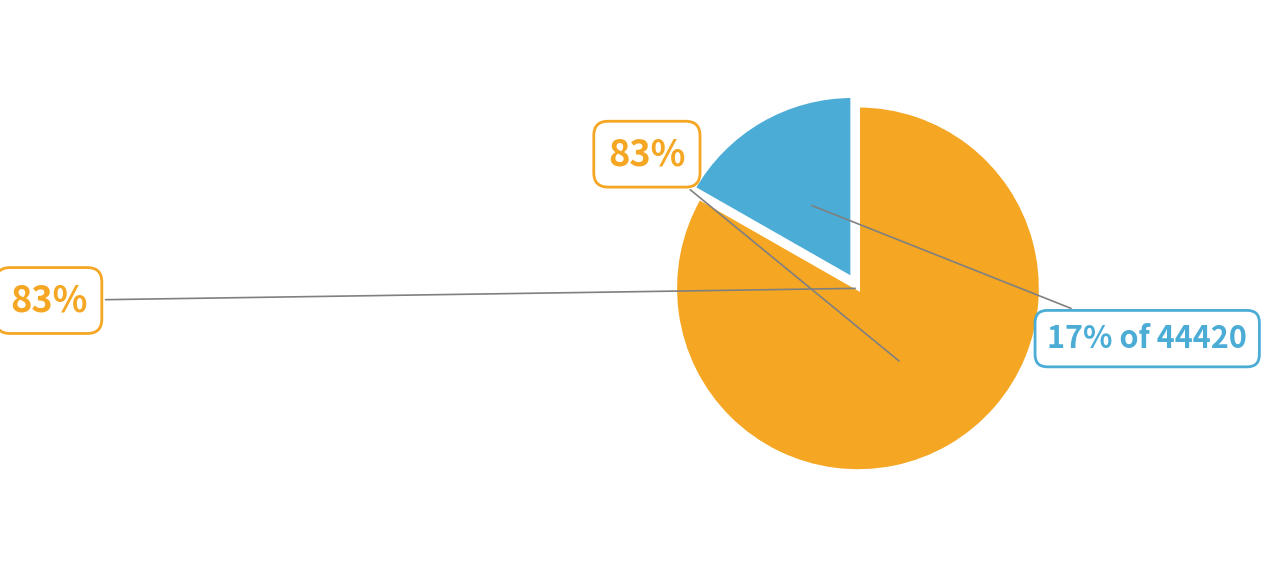

What is the change in value from 7438 to 36982?

+29544